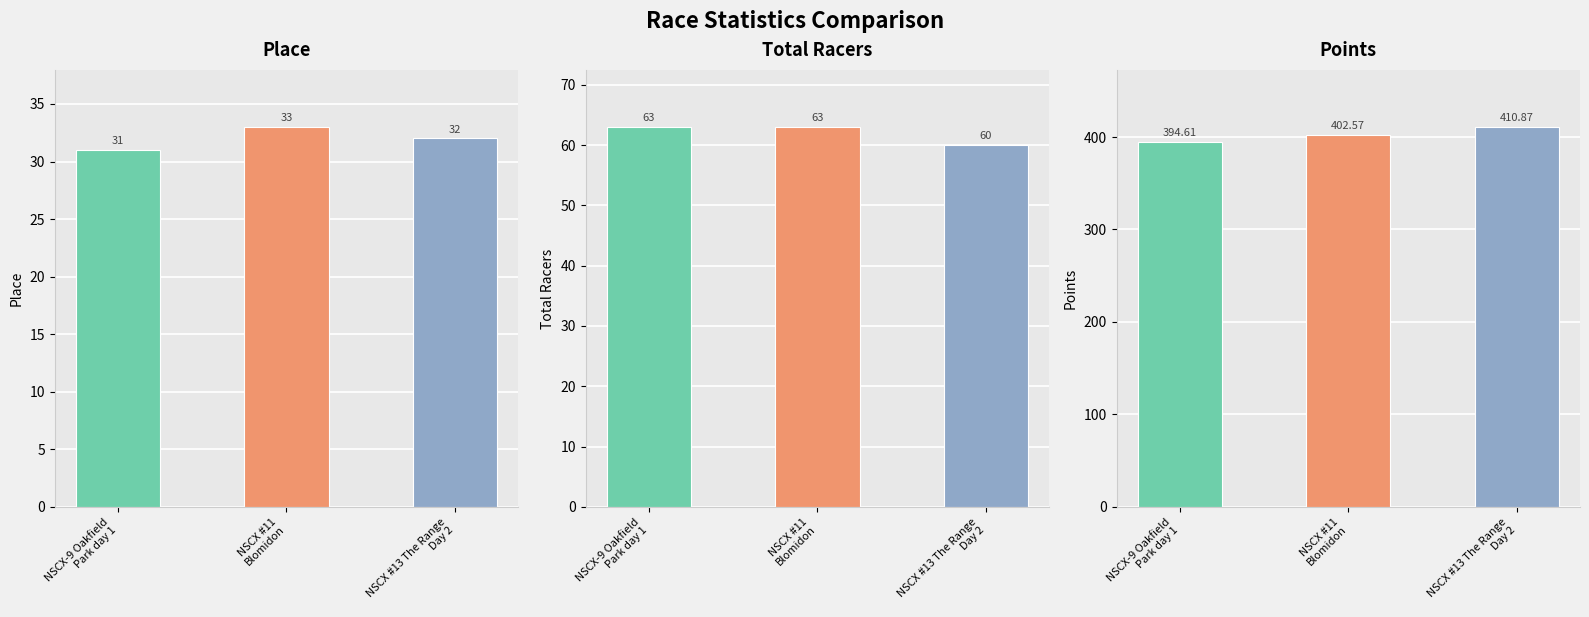

Reading right to left, transcribe all the data shown in this chart.

Place: 32.0	33.0	31.0
Total Racers: 60.0	63.0	63.0
Points: 410.9	402.6	394.6